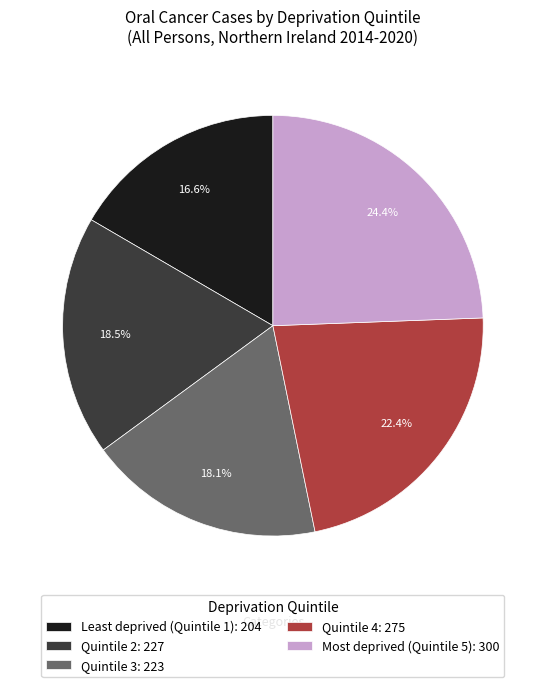

What percentage is the Least deprived (Quintile 1) slice, to the nearest percent?

17%